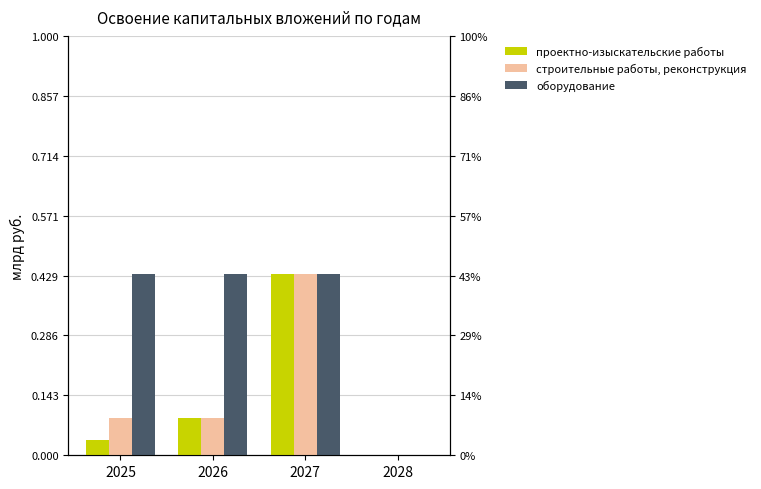

How many строительные работы, реконструкция values are between 0 and 1?

4